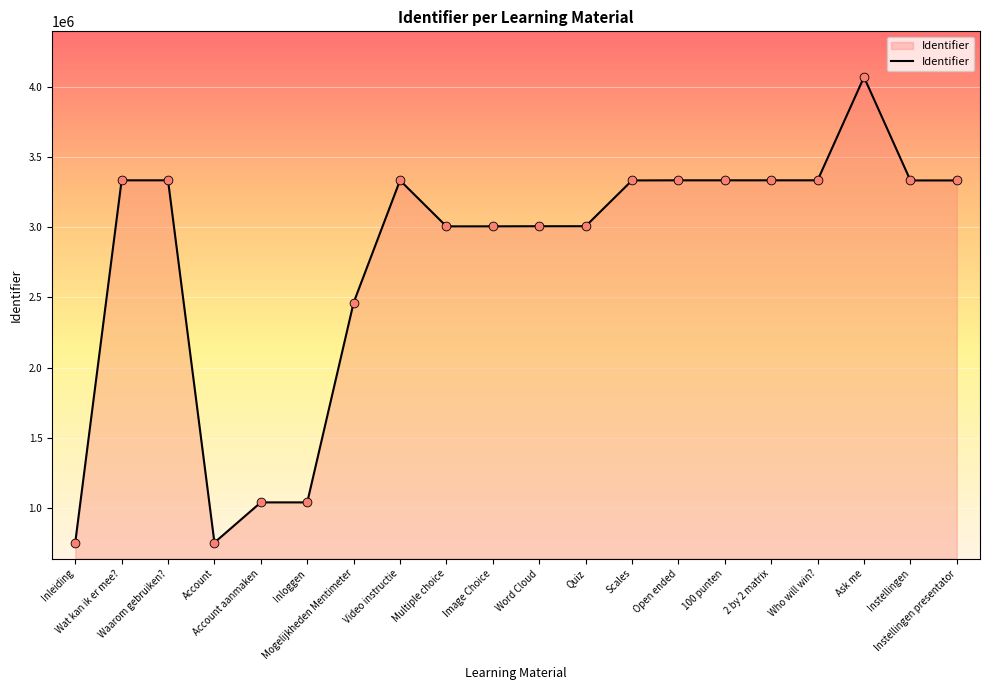

Approximately how many times larger is the value at Ask me compared to Inloggen?

3.9